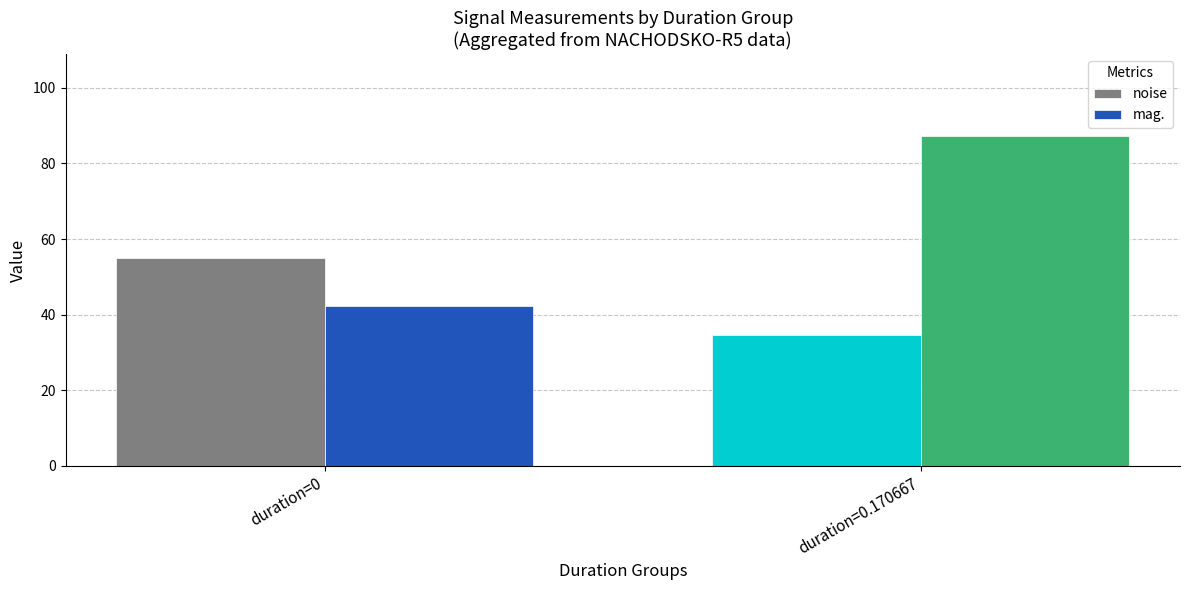

What is the label of the 2nd bar from the left?

duration=0.170667